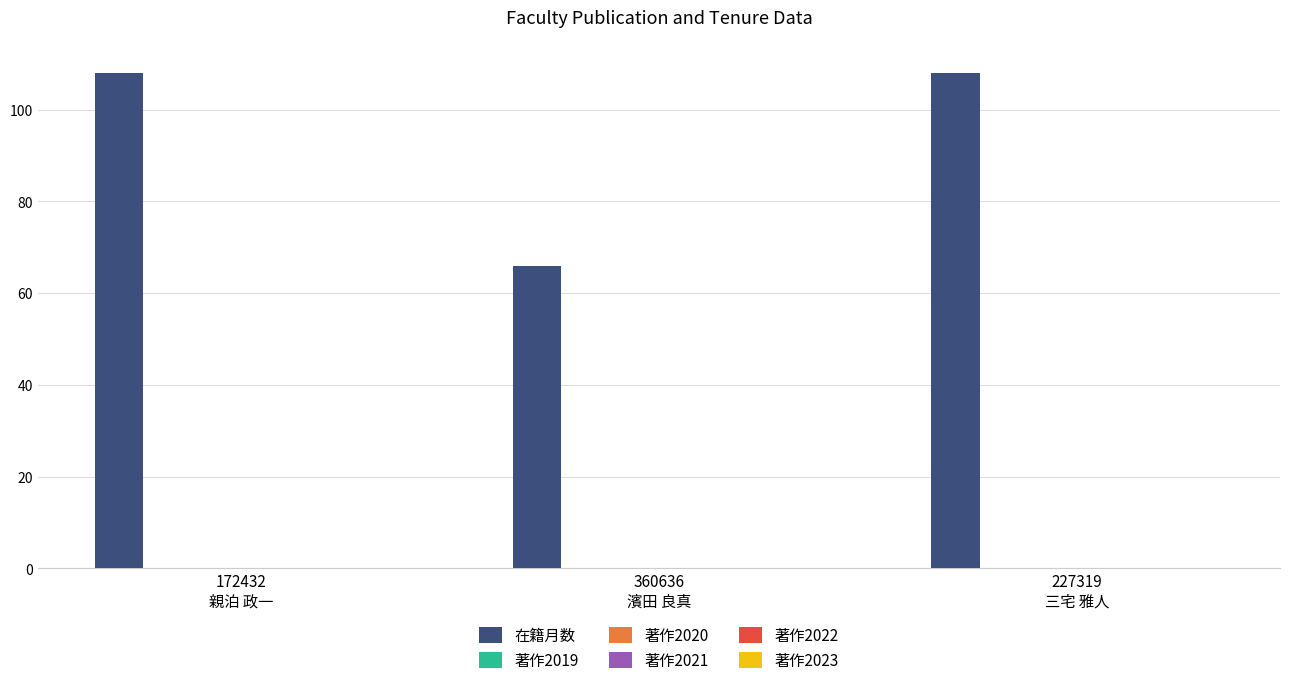

What is the value of the 2nd bar from the left?

66